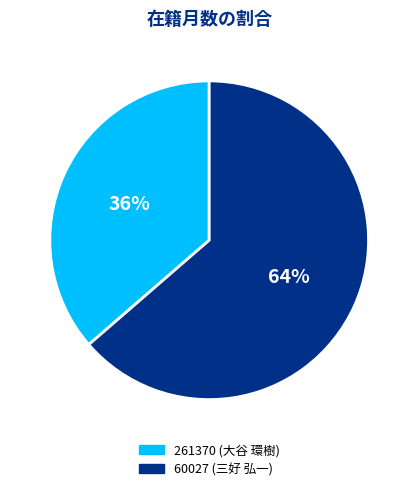

Is it true that 60027 is 64% of the pie?

True